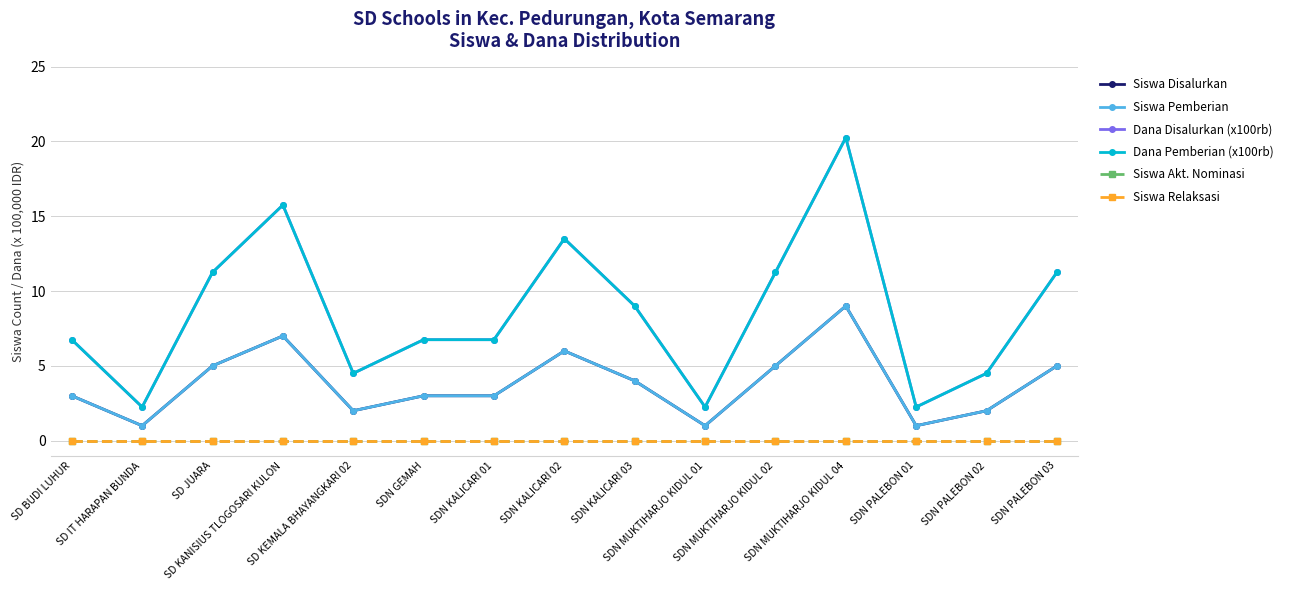

Does the chart have visible grid lines?

Yes